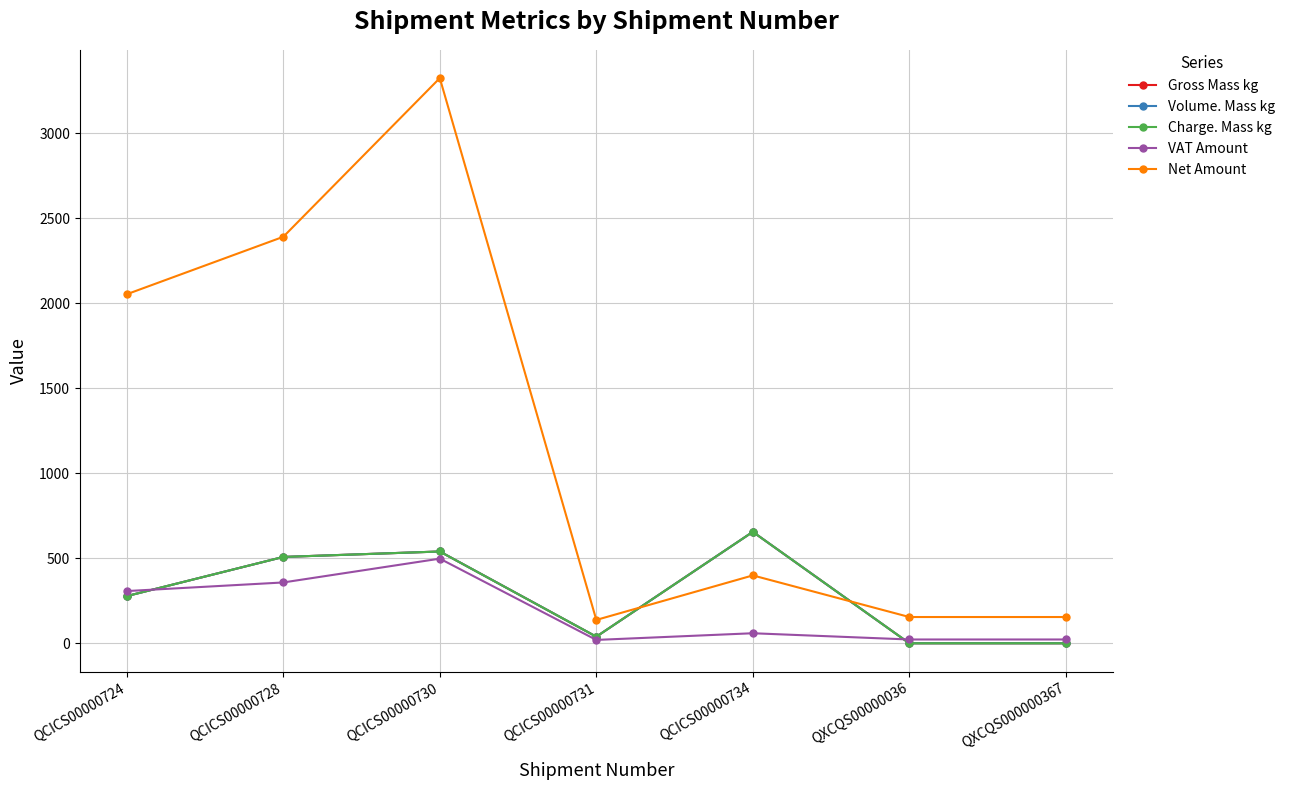

True or false: Volume. Mass kg and Gross Mass kg intersect in this chart.

False